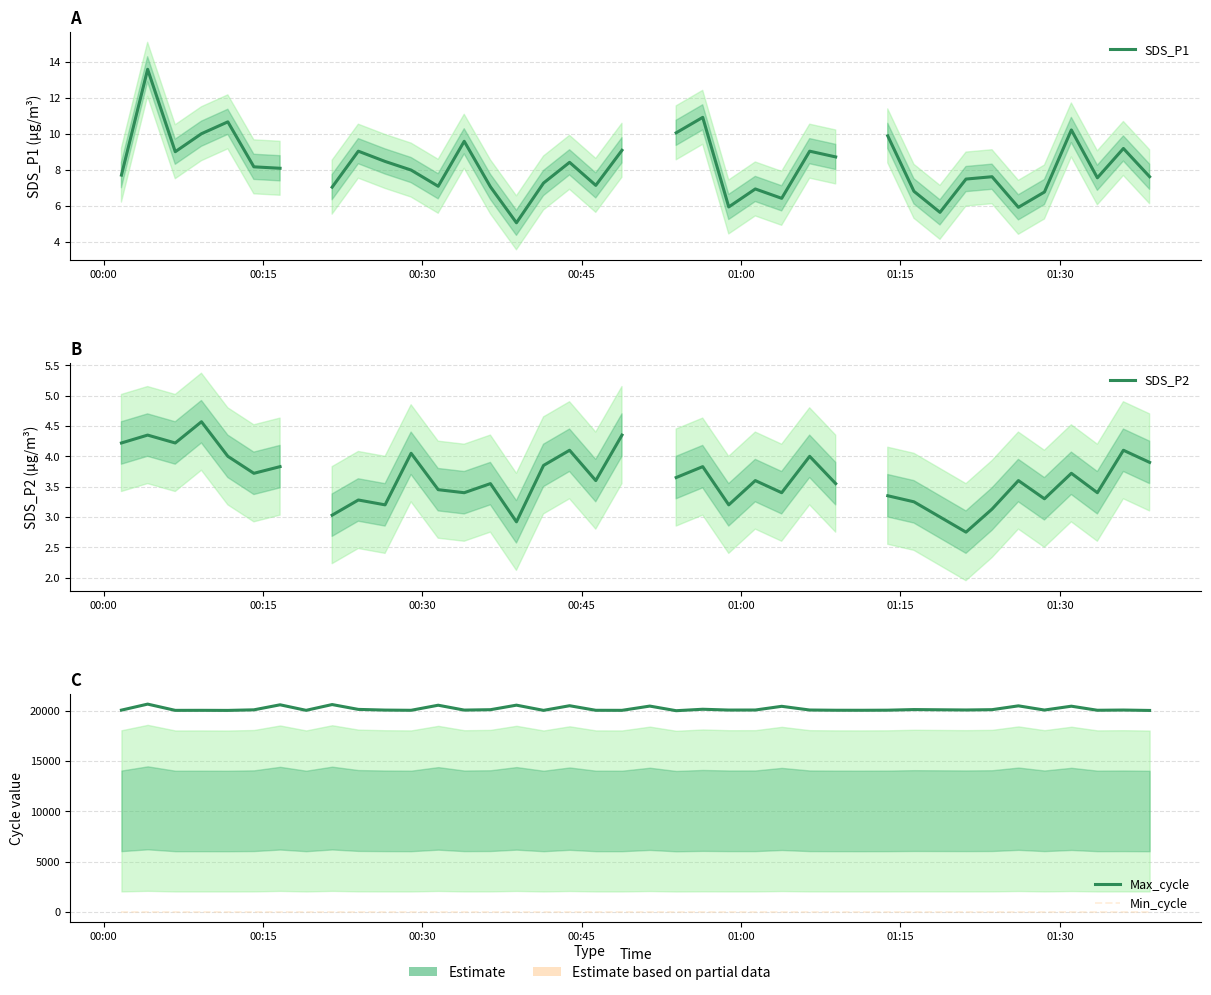

At which label is Min_cycle closest to 28?

00:00